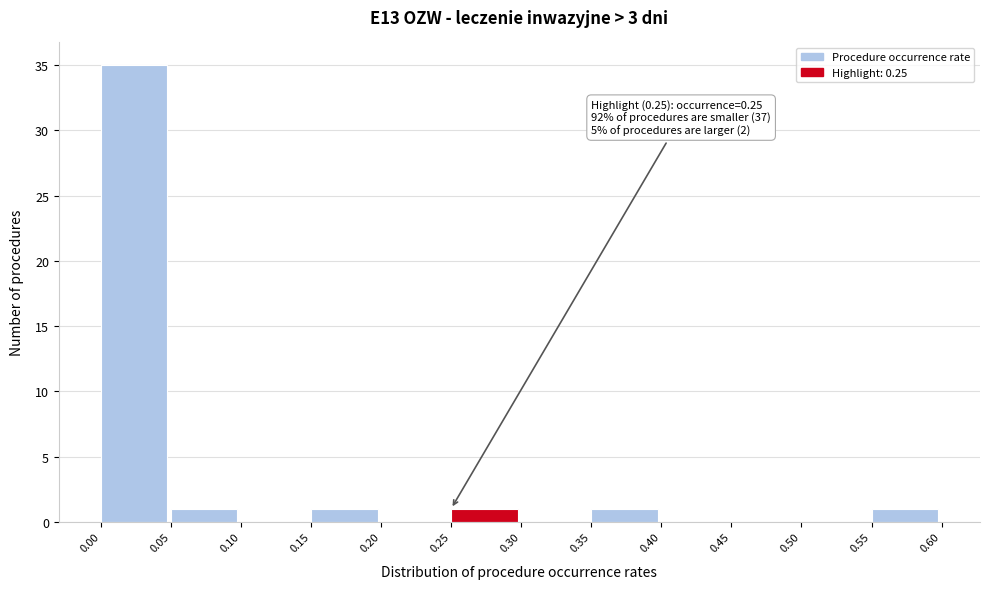

Which range on the x-axis has the tallest bar?

0.00 to 0.05